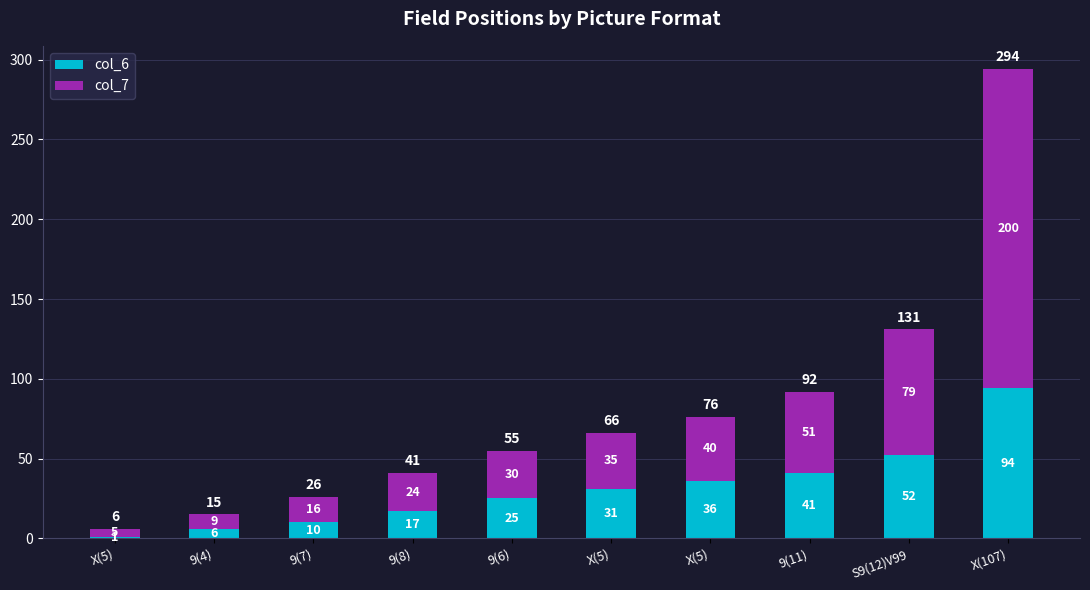

What are all the series names shown in the legend?

col_6, col_7